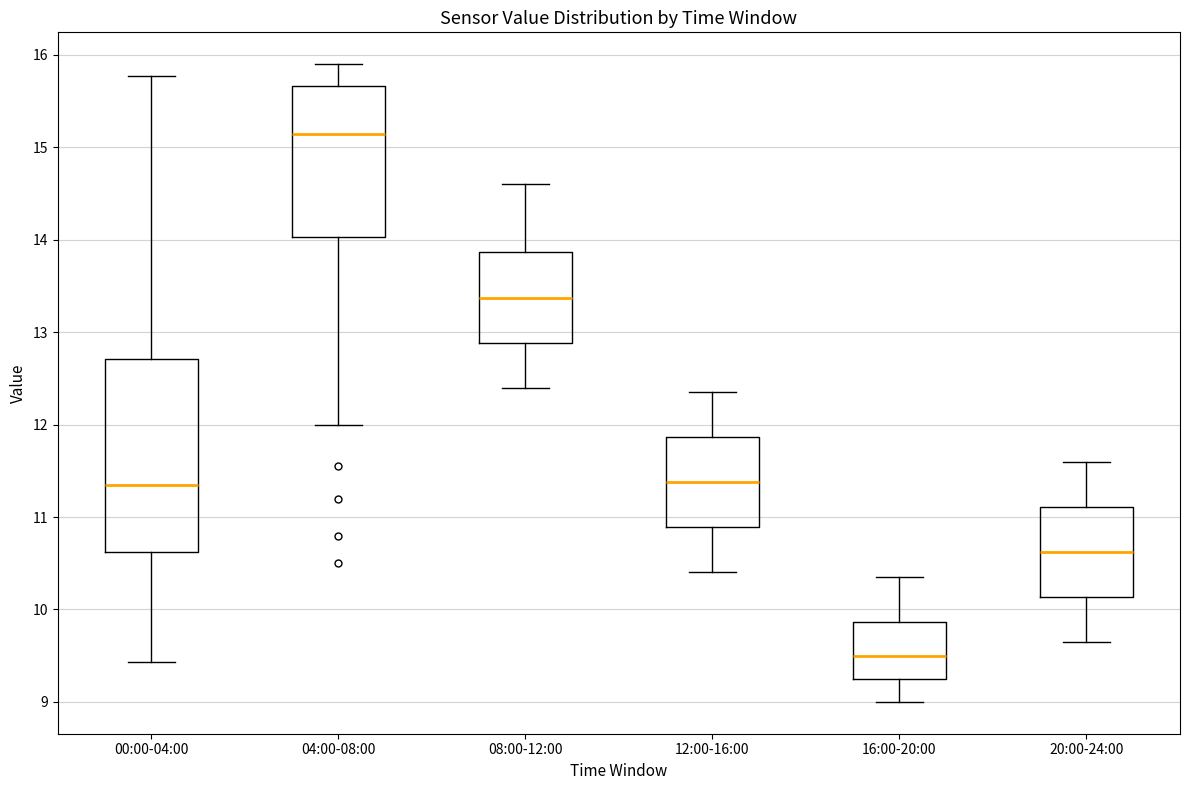

Which box has the lowest median line?

16:00-20:00